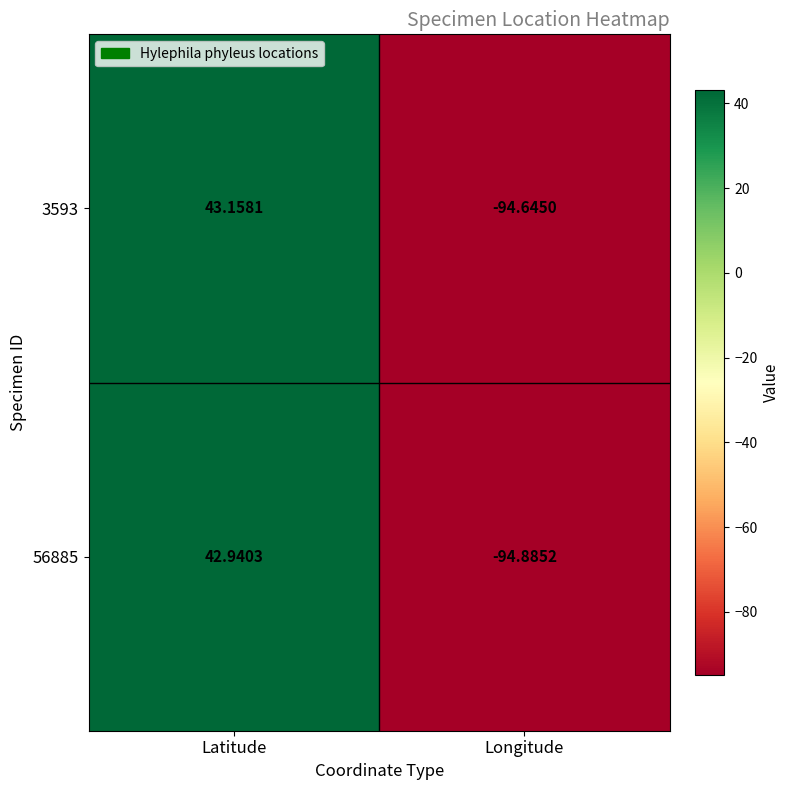

How many data points in 3593 are less than 43?

1